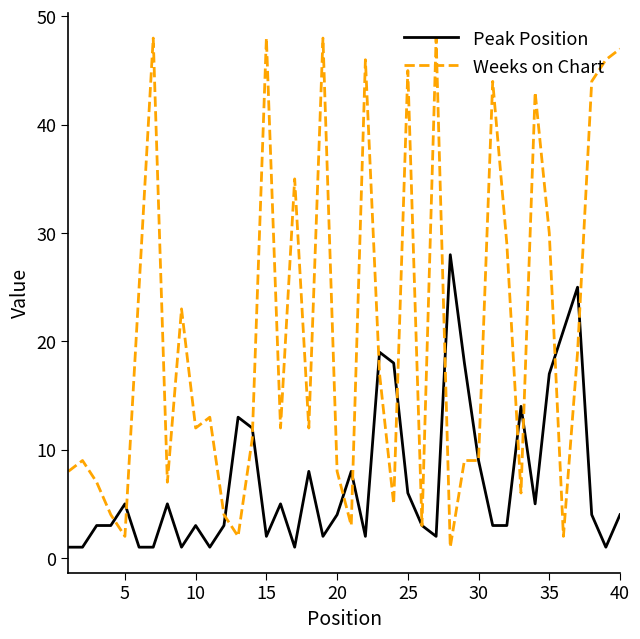

Which series has the largest total across all categories?

Weeks on Chart